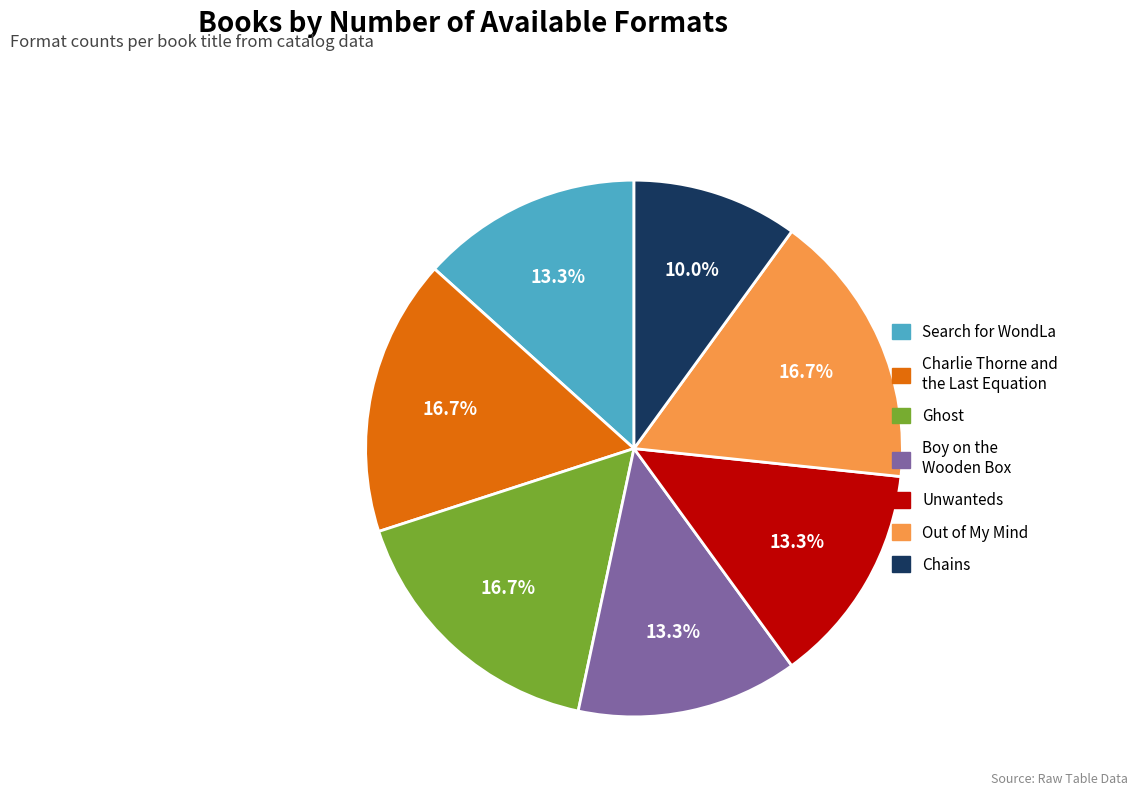

What is the total percentage of Chains and Ghost?

26.7%